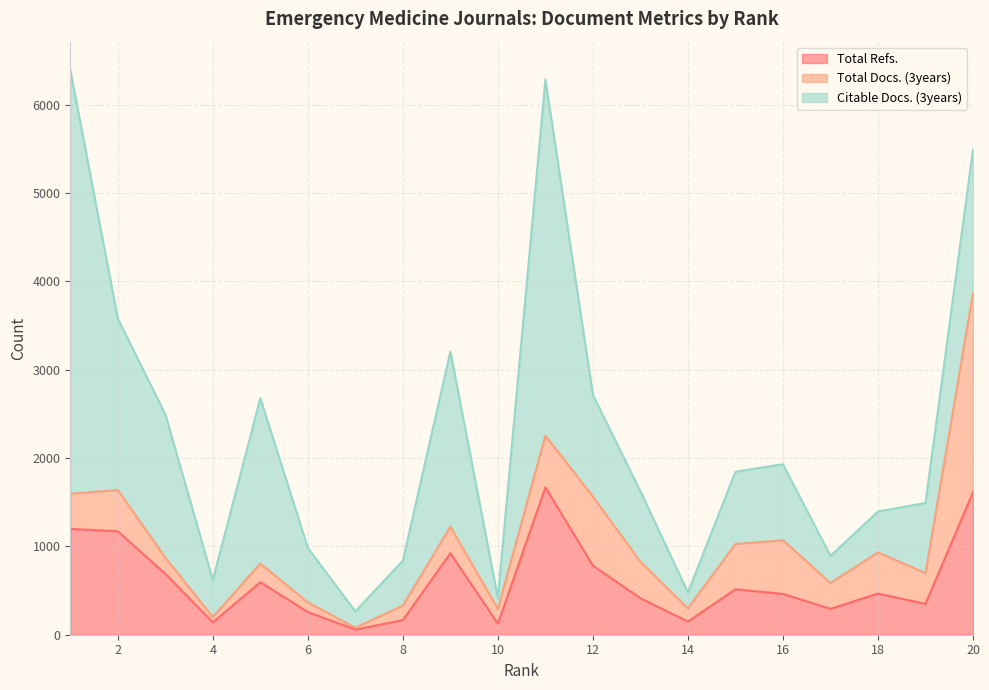

At how many categories does at least one series exceed 840?

9